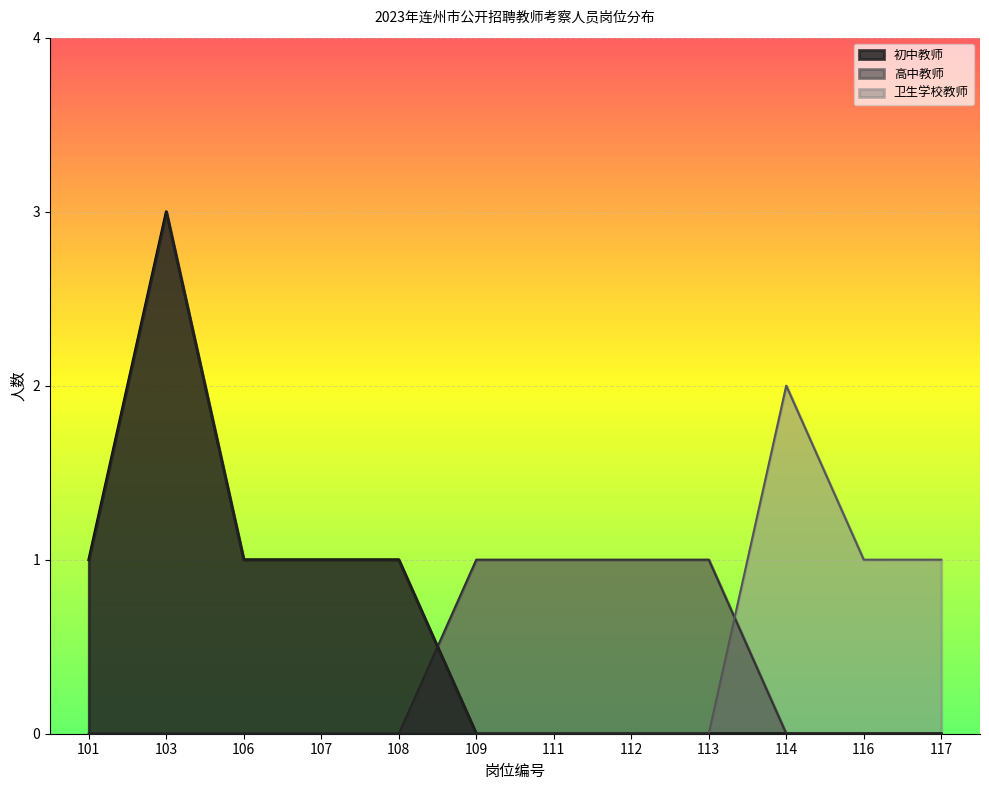

True or false: 高中教师 and 初中教师 intersect in this chart.

True